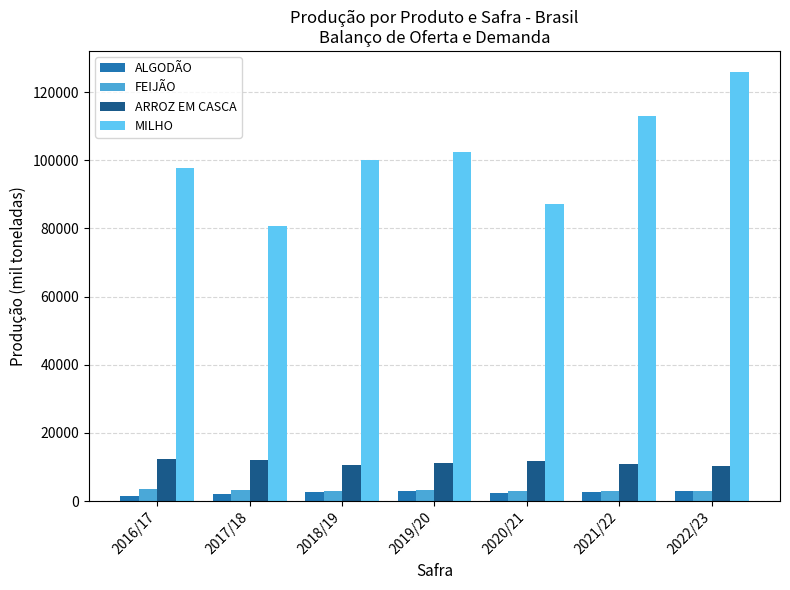

At which label does MILHO reach its minimum?

2017/18